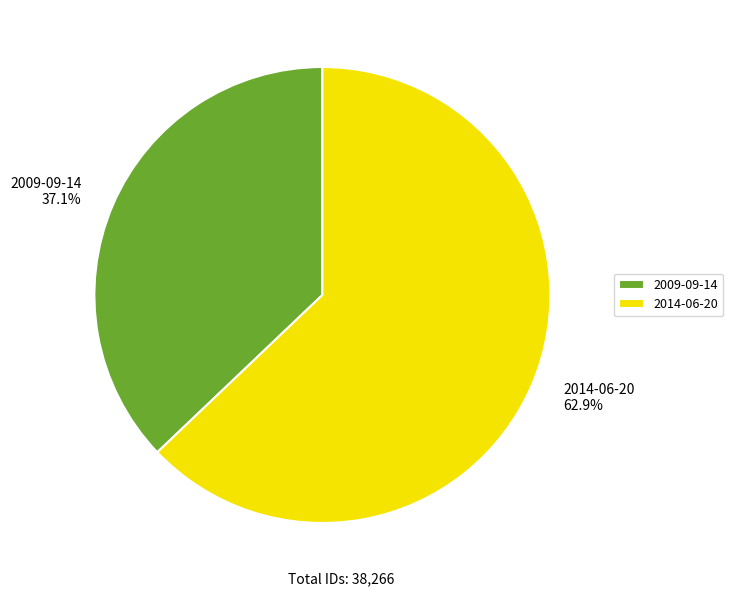

Is the sum of 2009-09-14 and 2014-06-20 greater than half?

Yes